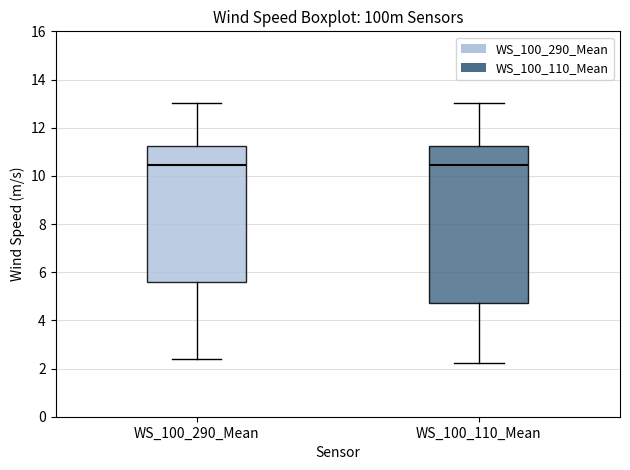

Where is the lower edge of the box for WS_100_110_Mean on the y-axis? The values are not printed on the chart, so give them approximately, as read against the axis.

4.8